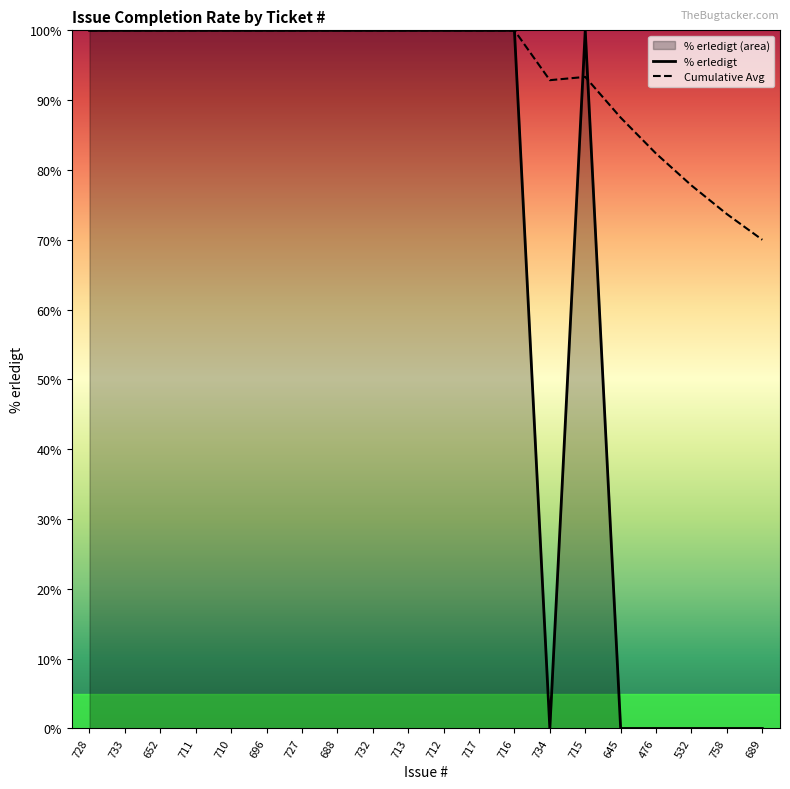

True or false: % erledigt has more than 1 points higher than both neighbors.

False